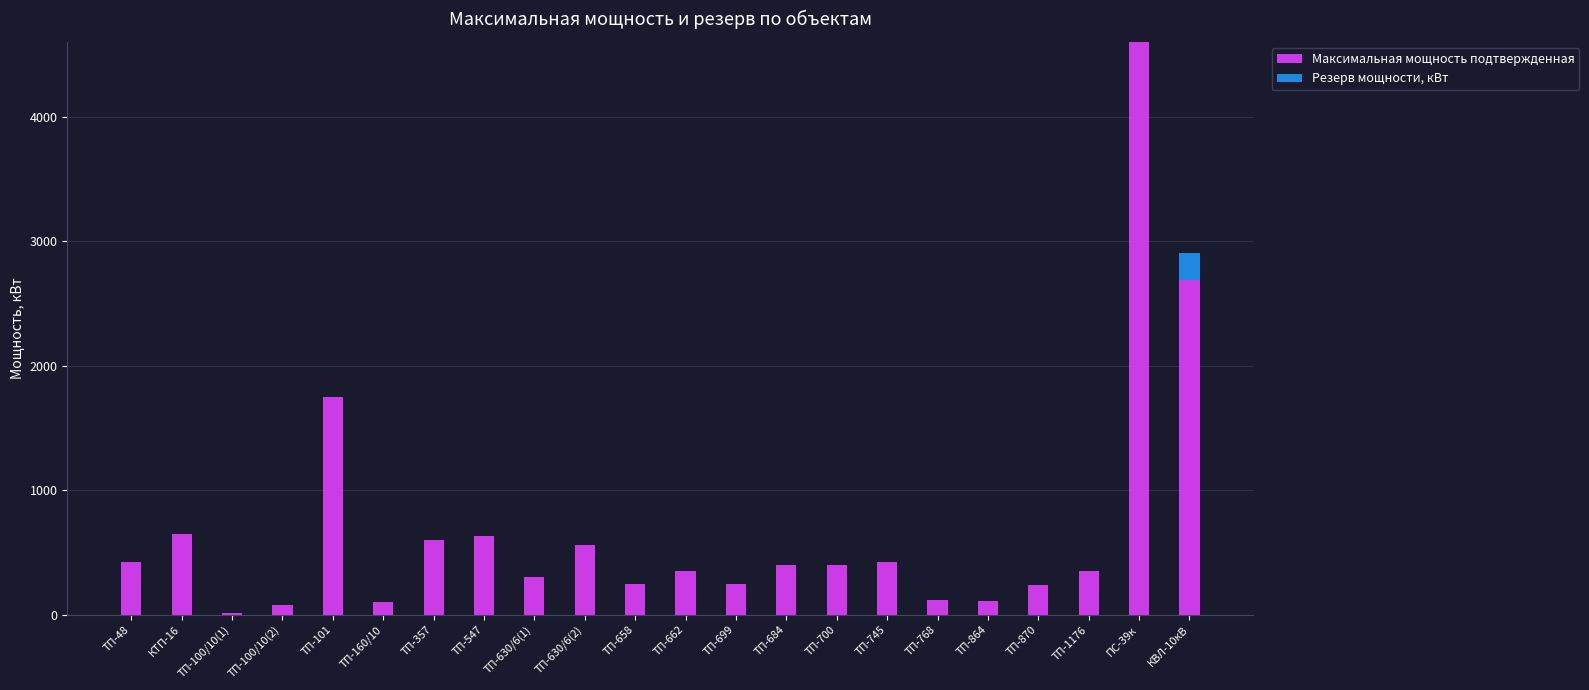

Where is Максимальная мощность подтвержденная nearest to the value 2307?

КВЛ-10кВ